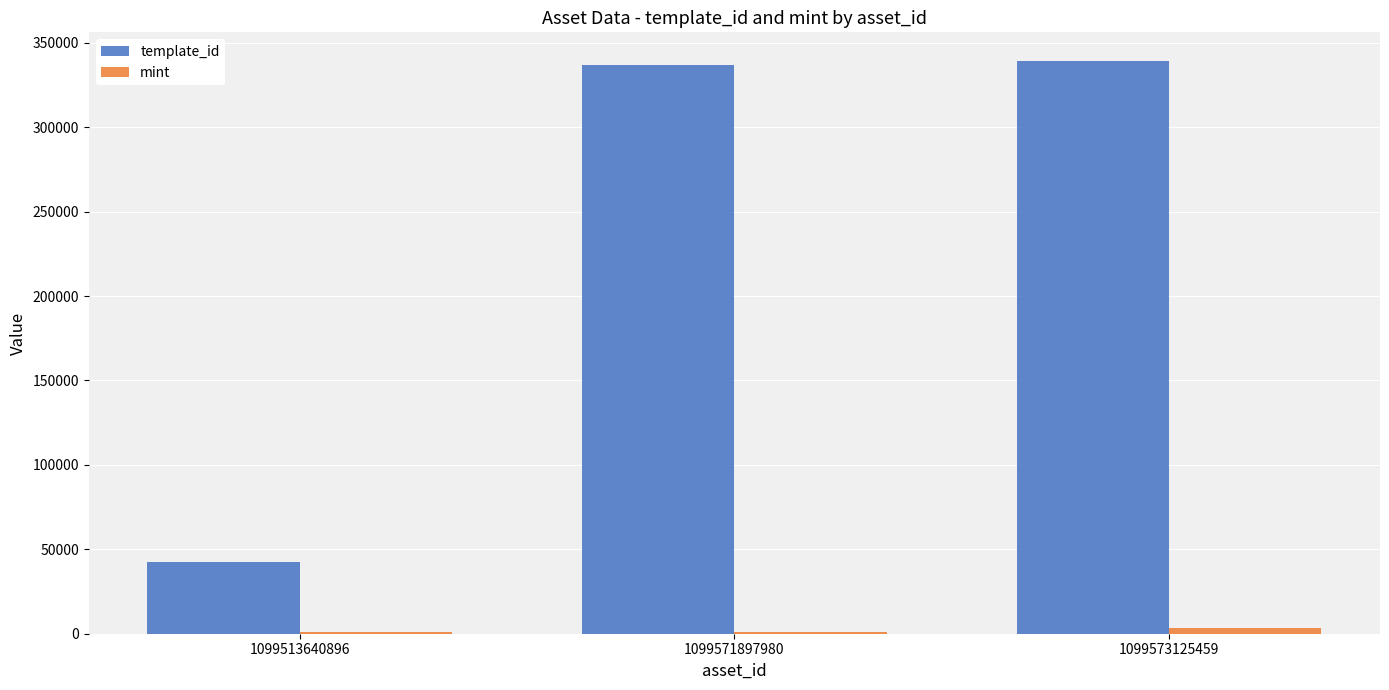

At which label is template_id closest to 190824?

1099571897980